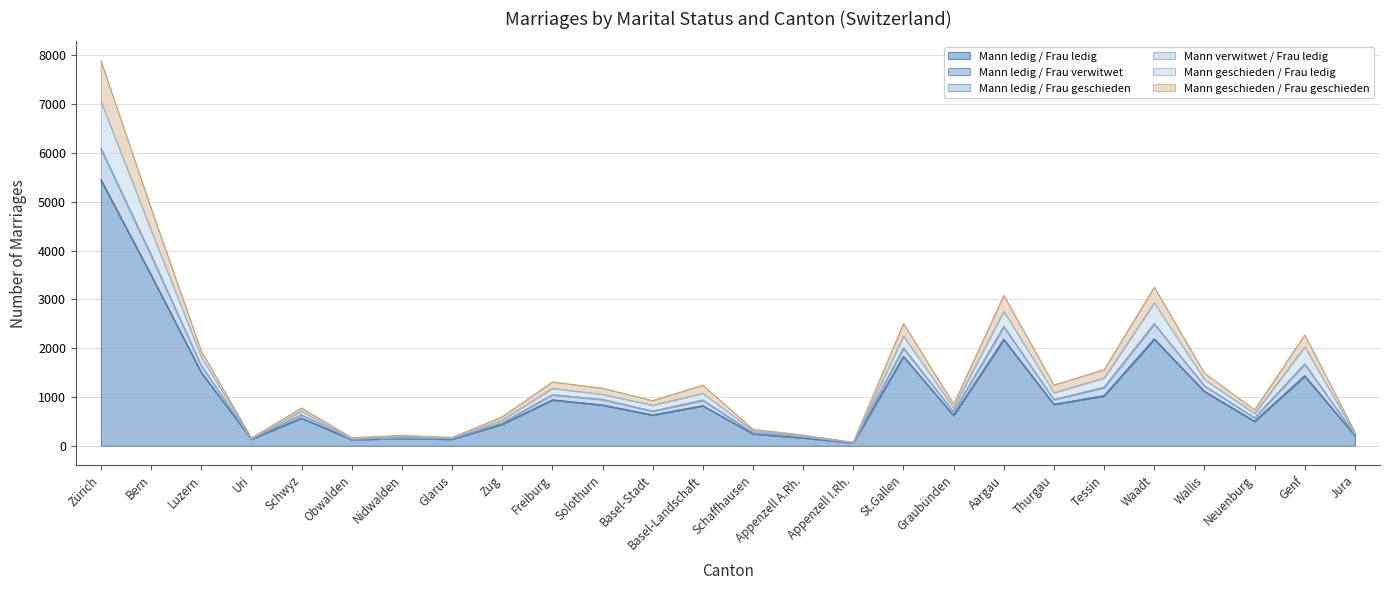

In Mann ledig / Frau ledig, how many points are higher than both neighbors (excluding endpoints)?

8